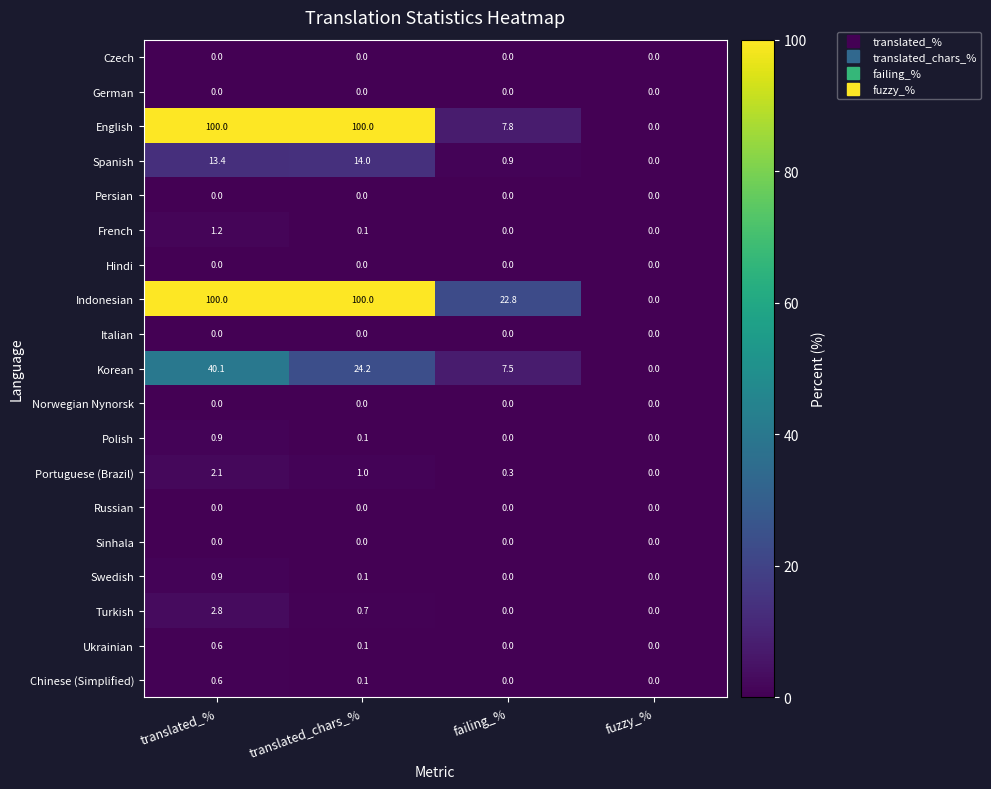

What is the difference between the Polish values at translated_% and fuzzy_%?

0.9